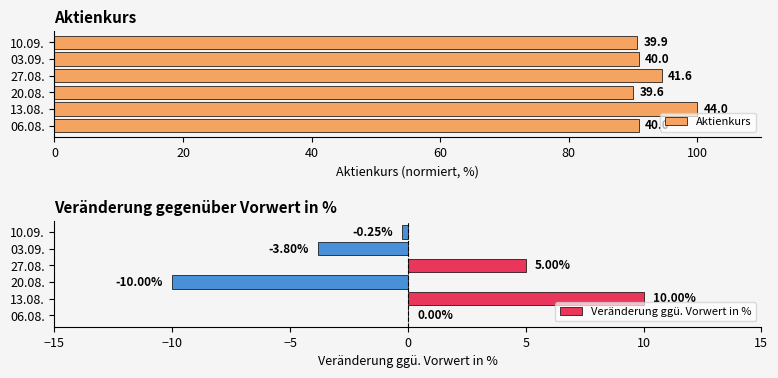

What is the sum of the Veränderung ggü. Vorwert in % values at 13.08. and 06.08.?

10.0